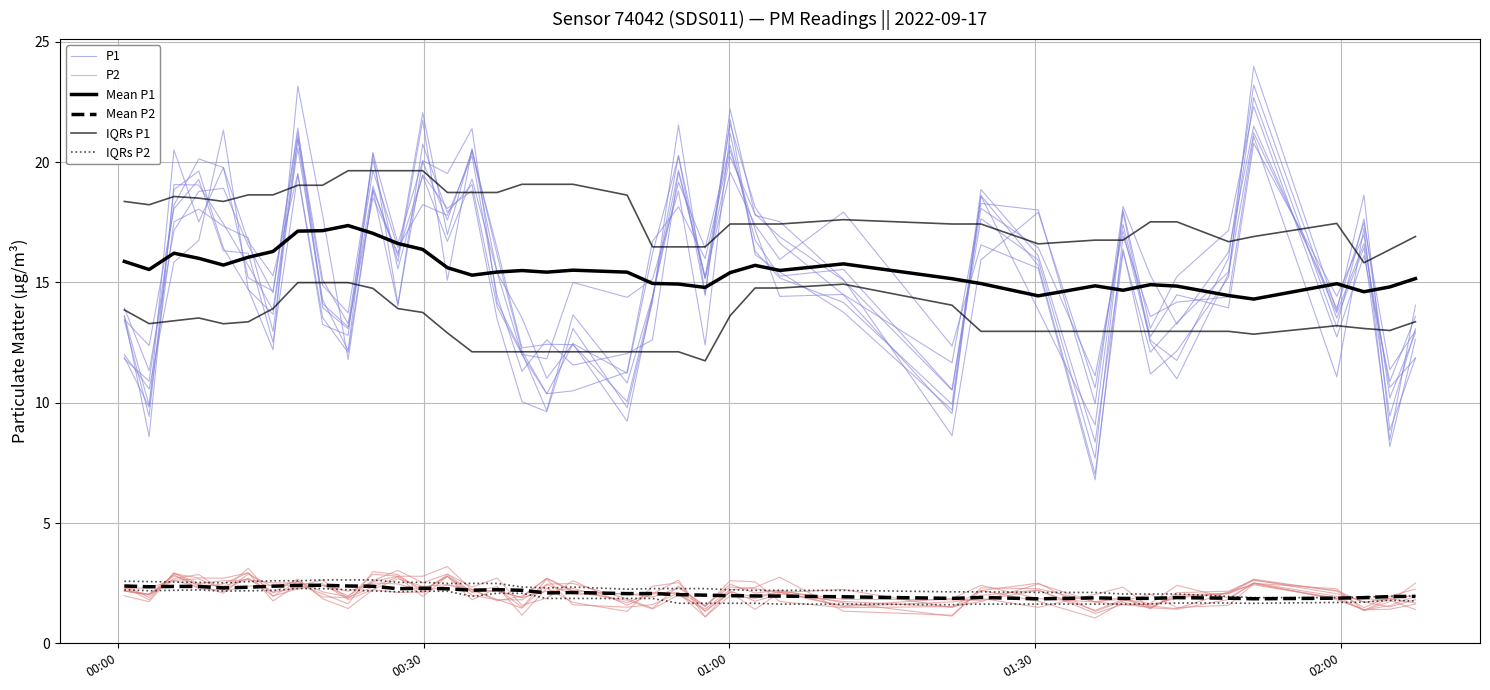

Is the value of Mean P1 at 02:00 greater than the value of IQRs P2 at 25?

Yes